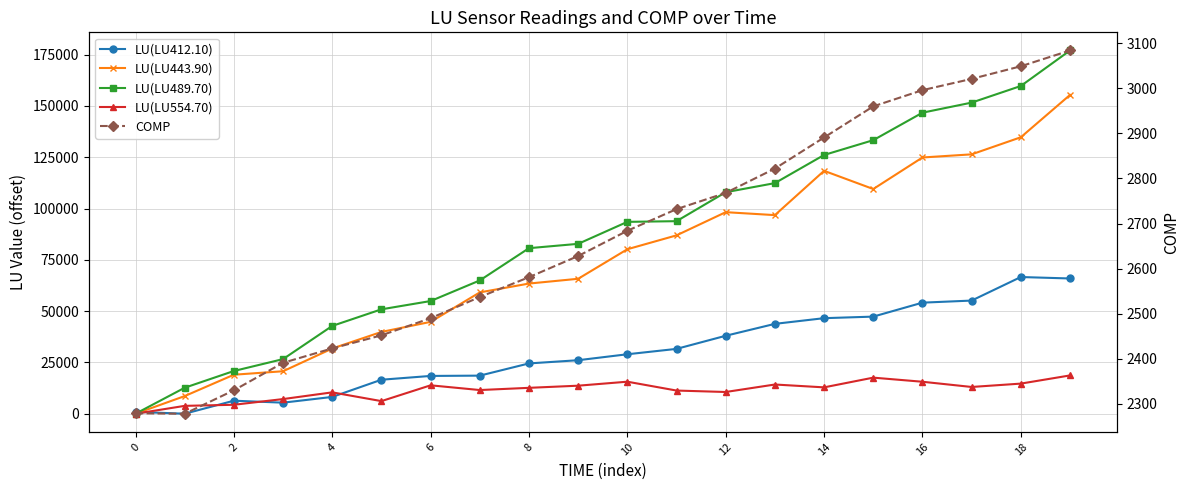

How many data points does each series have?

20